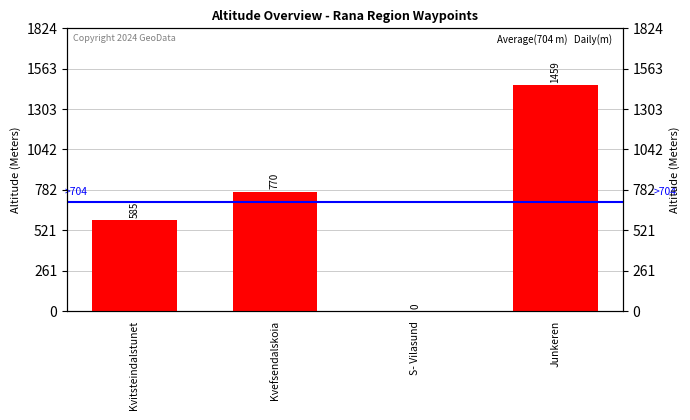

True or false: the data shows 798 at Kvitsteindalstunet.

False